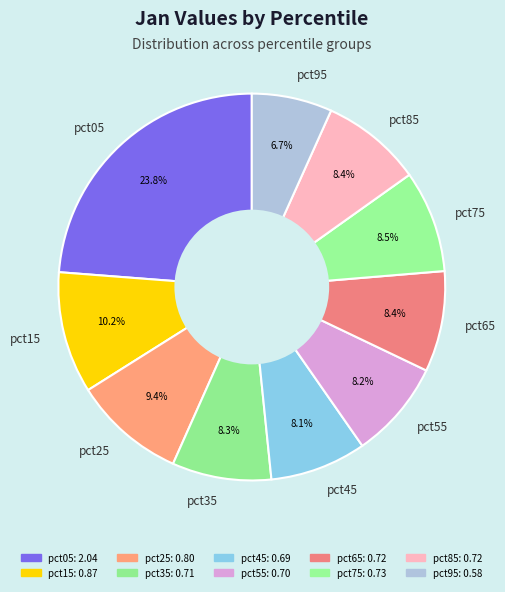

Does pct95 represent more than half of the total?

No